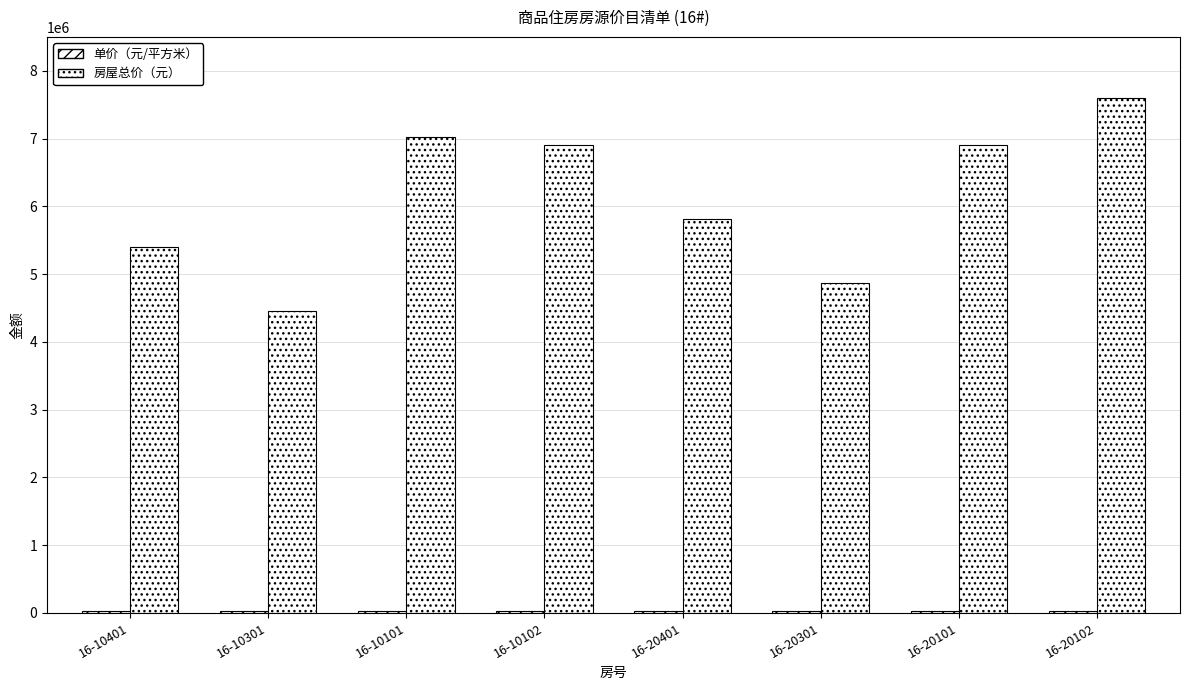

How many categories are shown in the chart?

8